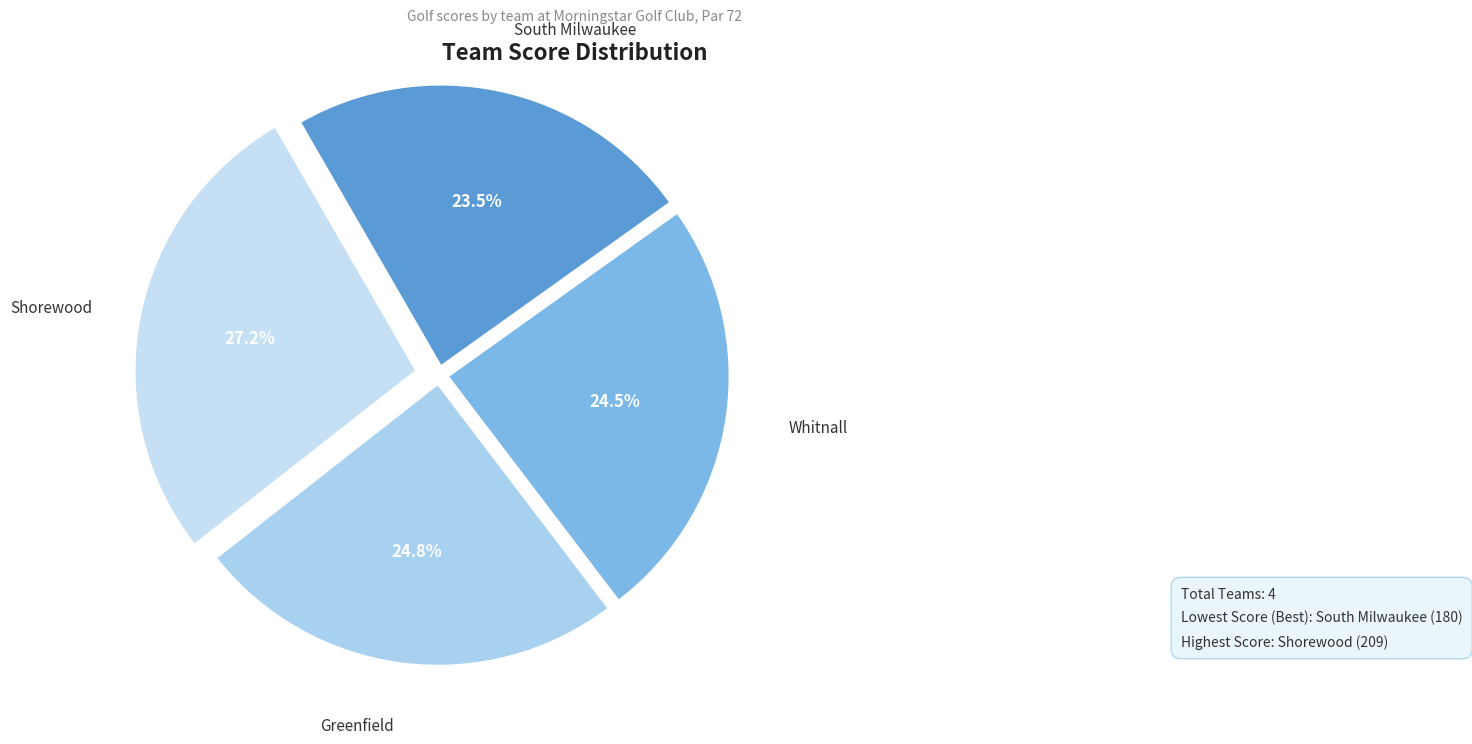

How many segments does this pie chart have?

5